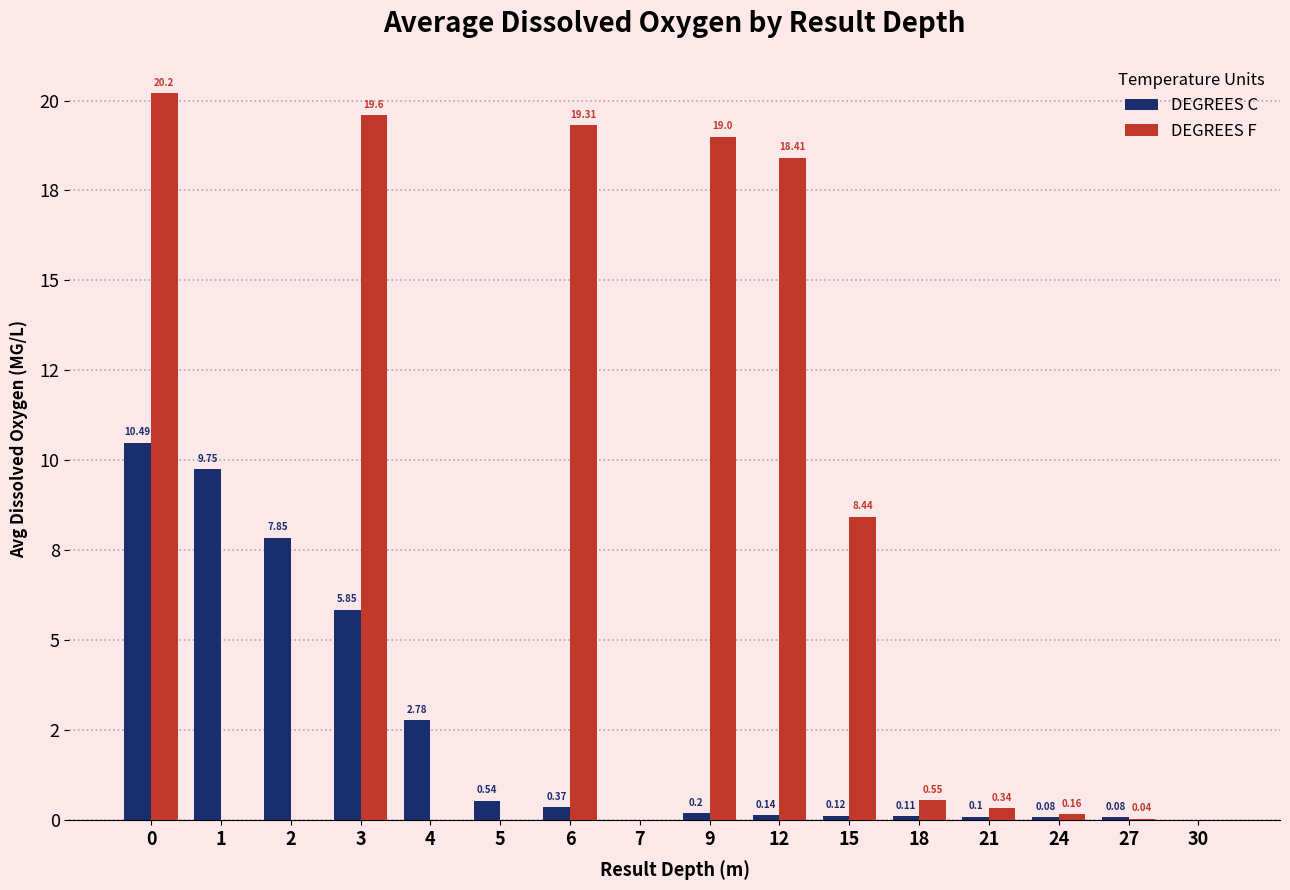

List the labels in order of DEGREES F value, largest first.

0, 3, 6, 9, 12, 15, 18, 21, 24, 27, 1, 2, 4, 5, 7, 30